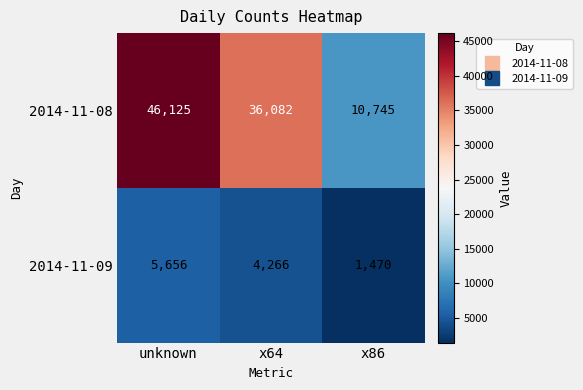

At which category does the chart reach its peak across all series?

unknown